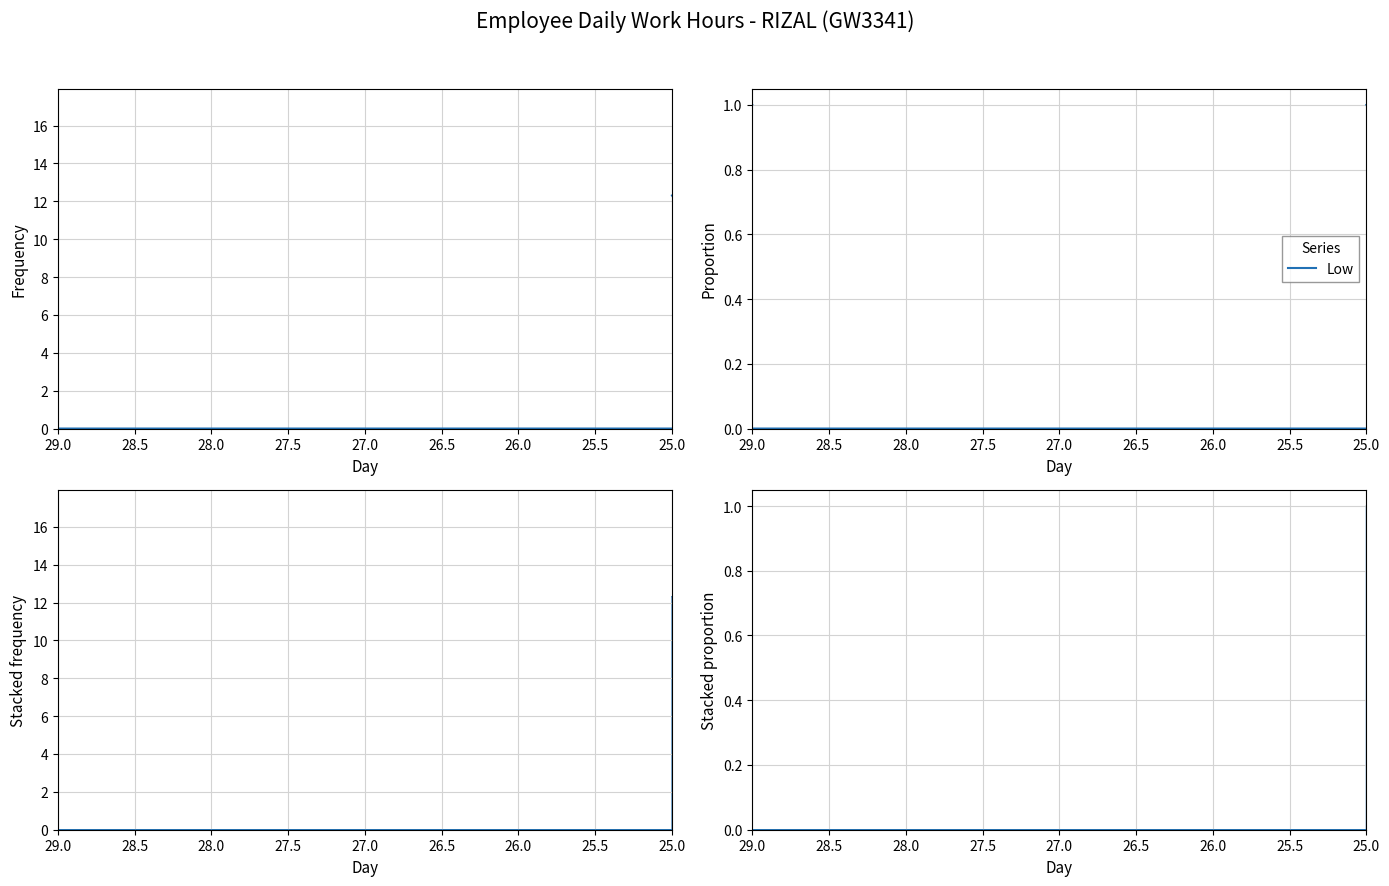

Is it true that the value at 13 is 1?

False